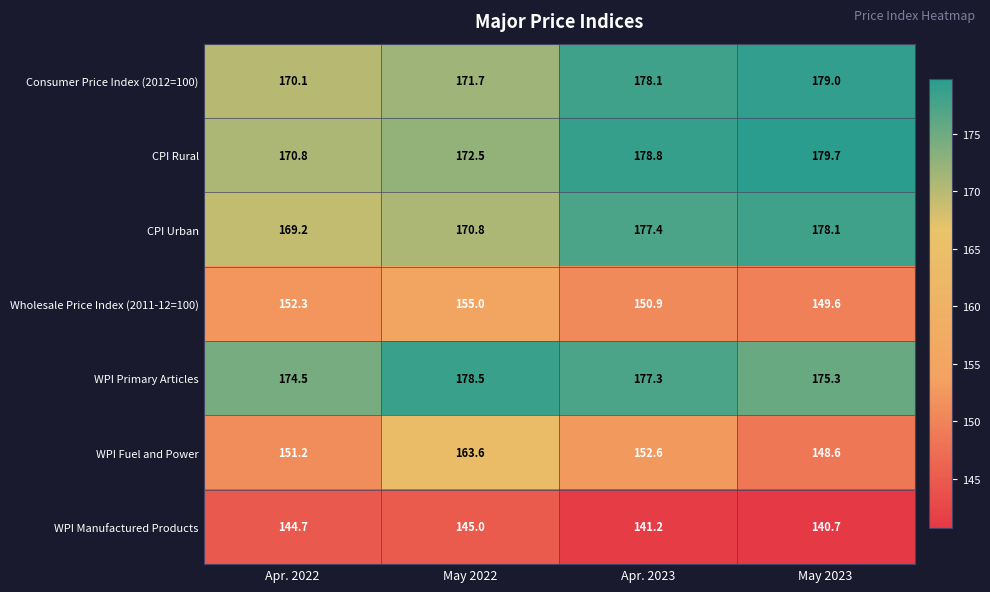

Reading left to right, transcribe all the data shown in this chart.

Consumer Price Index (2012=100): 170.1	171.7	178.1	179.0
CPI Rural: 170.8	172.5	178.8	179.7
CPI Urban: 169.2	170.8	177.4	178.1
Wholesale Price Index (2011-12=100): 152.3	155.0	150.9	149.6
WPI Primary Articles: 174.5	178.5	177.3	175.3
WPI Fuel and Power: 151.2	163.6	152.6	148.6
WPI Manufactured Products: 144.7	145.0	141.2	140.7